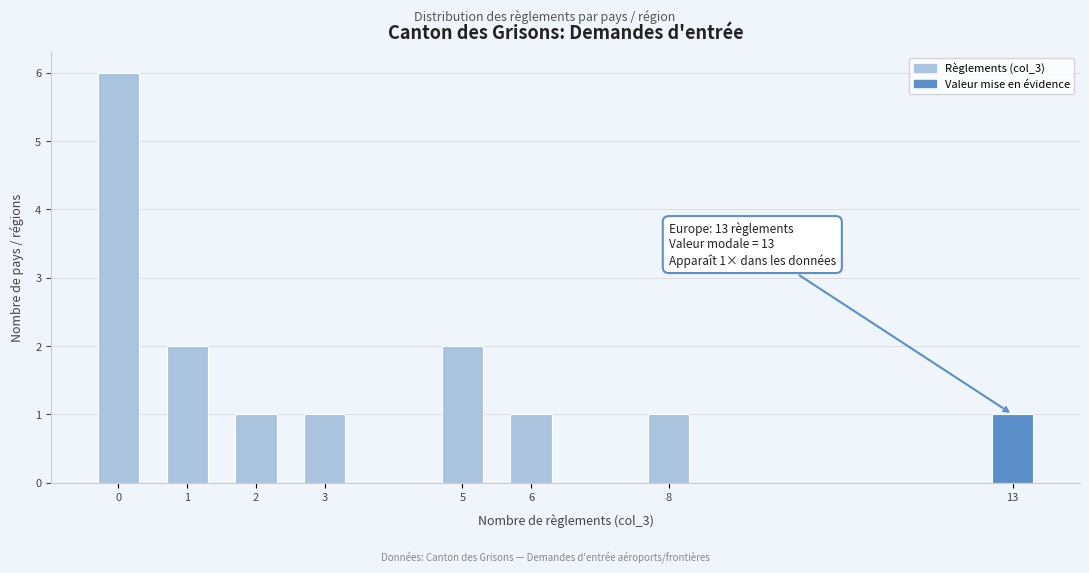

Reading right to left, extract all data points from this chart.

1	1	1	2	1	1	2	6